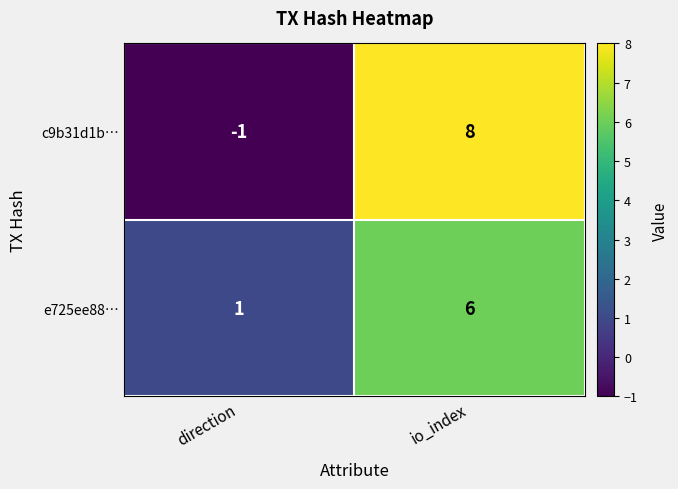

True or false: e725ee88… has a value of 10 at io_index.

False